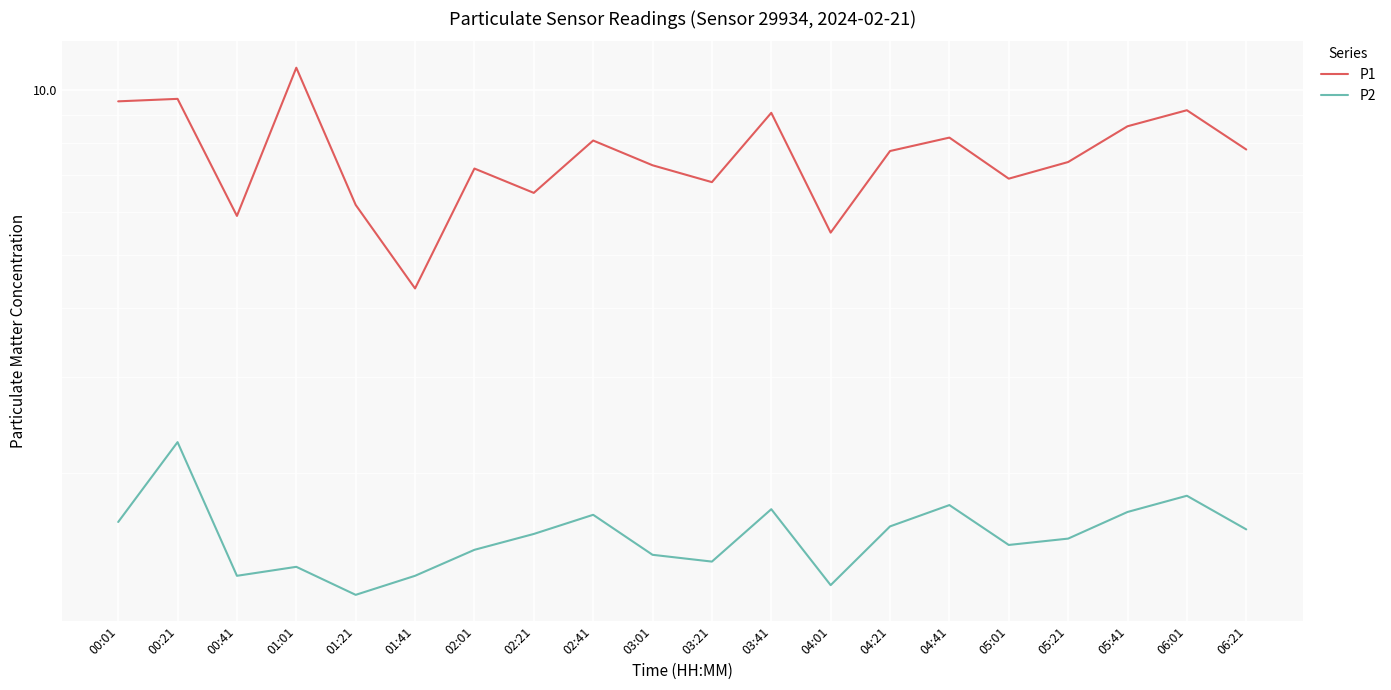

Reading left to right, list all the values displayed in this chart.

P1: 00:01=9.6	00:21=9.7	00:41=5.9	01:01=11.0	01:21=6.2	01:41=4.3	02:01=7.2	02:21=6.5	02:41=8.1	03:01=7.3	03:21=6.8	03:41=9.1	04:01=5.5	04:21=7.8	04:41=8.2	05:01=6.9	05:21=7.4	05:41=8.6	06:01=9.2	06:21=7.8
P2: 00:01=1.6	00:21=2.3	00:41=1.3	01:01=1.4	01:21=1.2	01:41=1.3	02:01=1.4	02:21=1.6	02:41=1.7	03:01=1.4	03:21=1.4	03:41=1.7	04:01=1.2	04:21=1.6	04:41=1.8	05:01=1.5	05:21=1.5	05:41=1.7	06:01=1.8	06:21=1.6